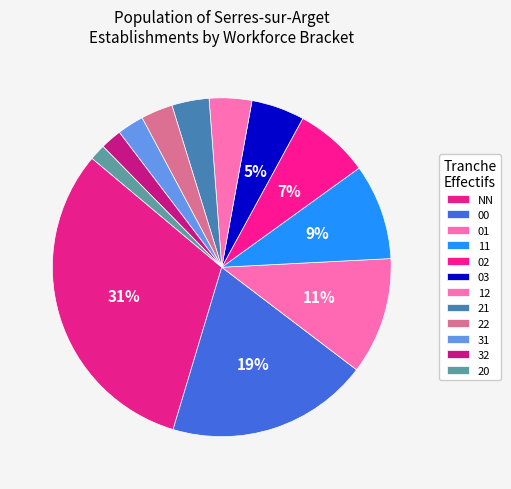

Combined, do 31 and 21 account for over 50%?

No